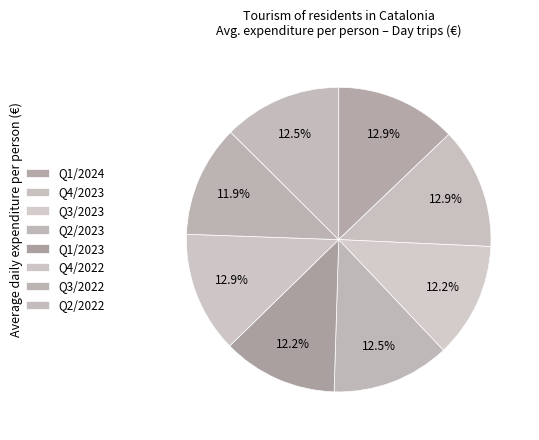

What is the change in value from Q4/2022 to Q3/2022?

-3